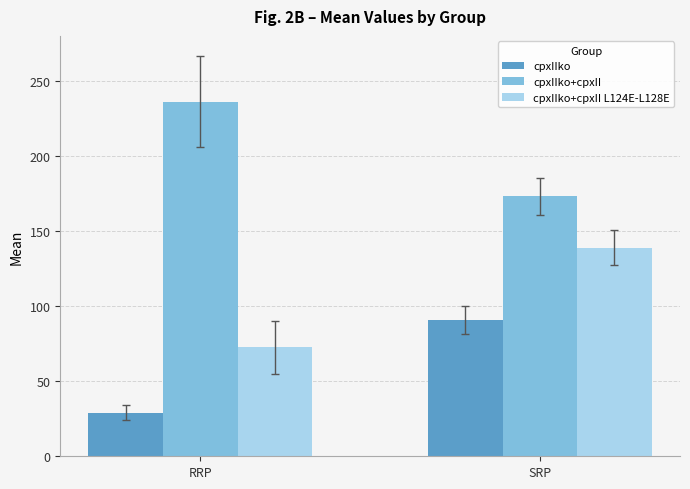

What are all the series names shown in the legend?

cpxIIko, cpxIIko+cpxII, cpxIIko+cpxII L124E-L128E